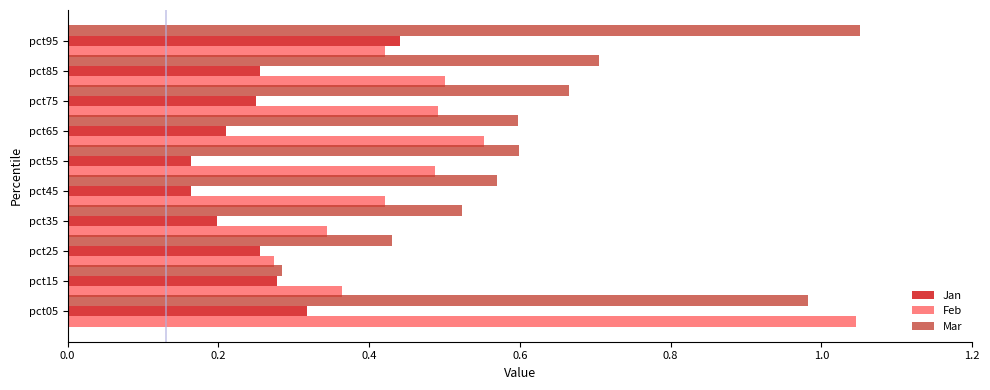

Reading right to left, list all the values displayed in this chart.

Jan: 0.4	0.3	0.3	0.2	0.2	0.2	0.2	0.3	0.3	0.3
Feb: 0.4	0.5	0.5	0.6	0.5	0.4	0.3	0.3	0.4	1.0
Mar: 1.1	0.7	0.7	0.6	0.6	0.6	0.5	0.4	0.3	1.0